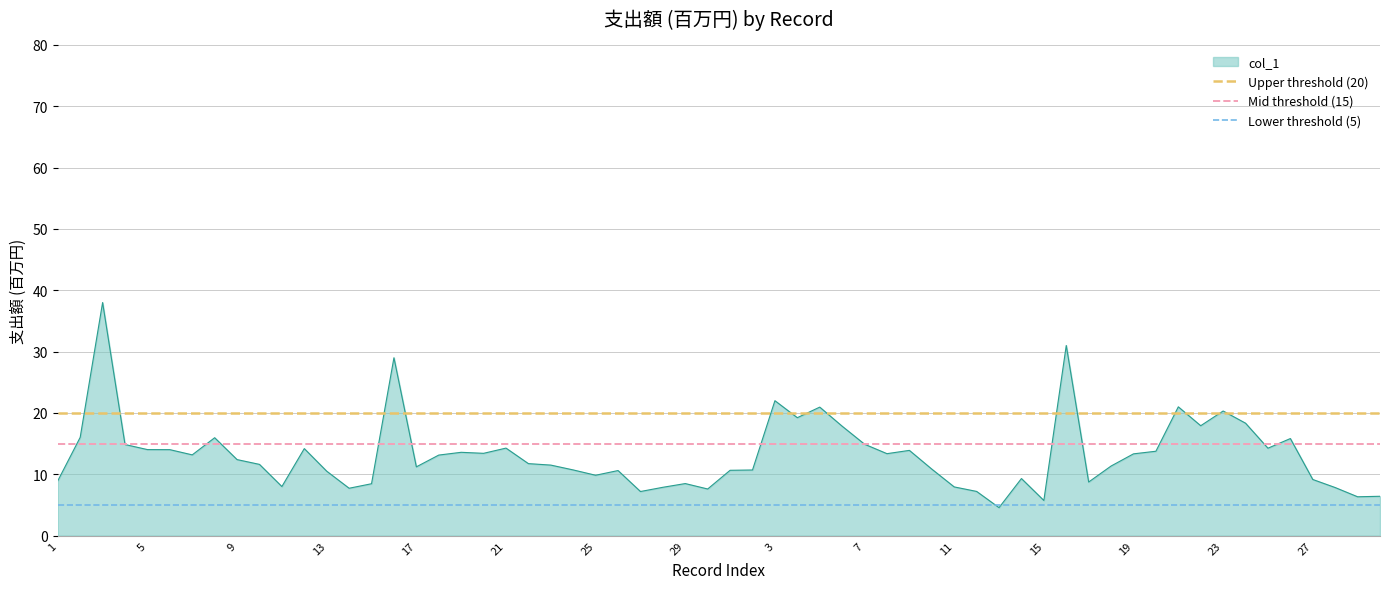

The col_1 series shows 10.5 at 13. True or false?

True